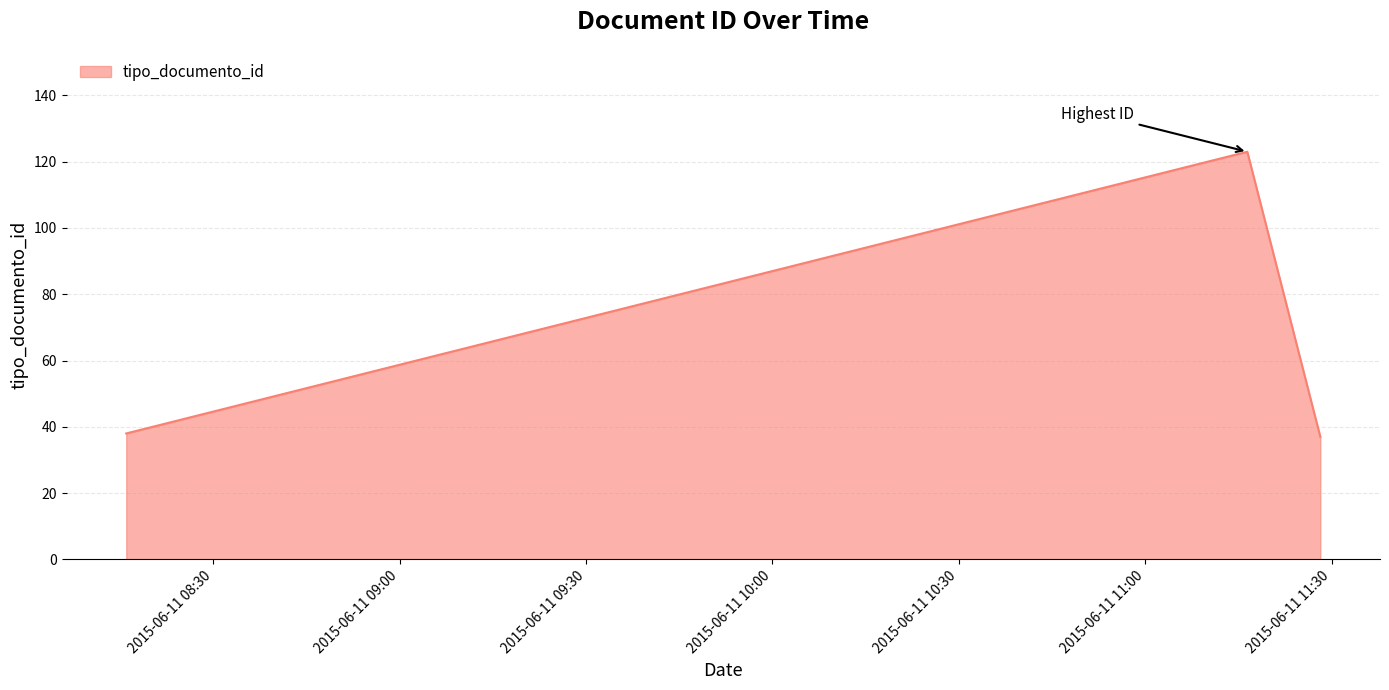

What is the difference between the maximum and minimum values?

86